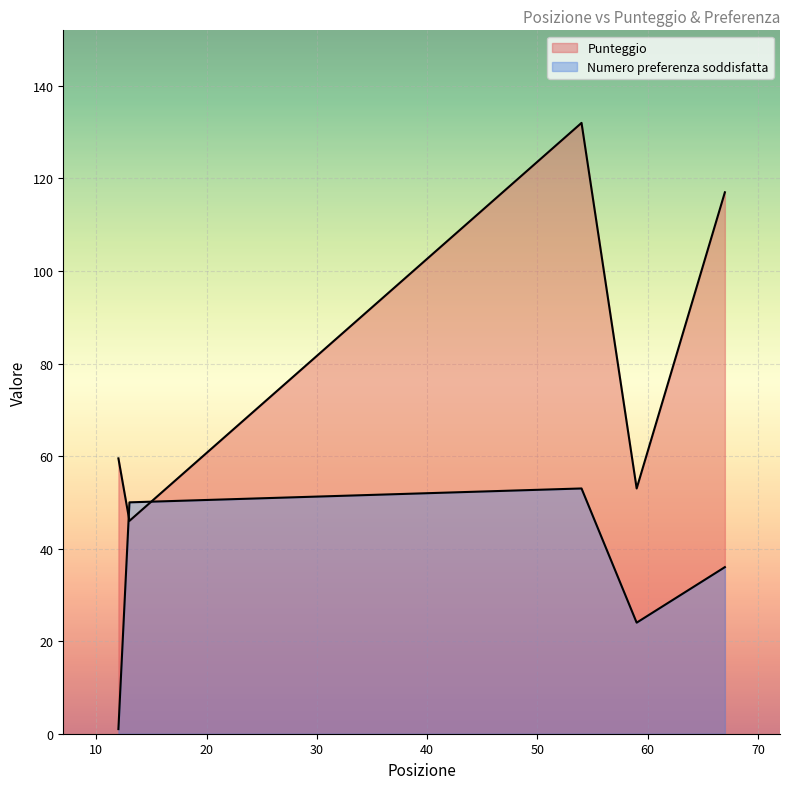

How many distinct data groups are displayed?

2